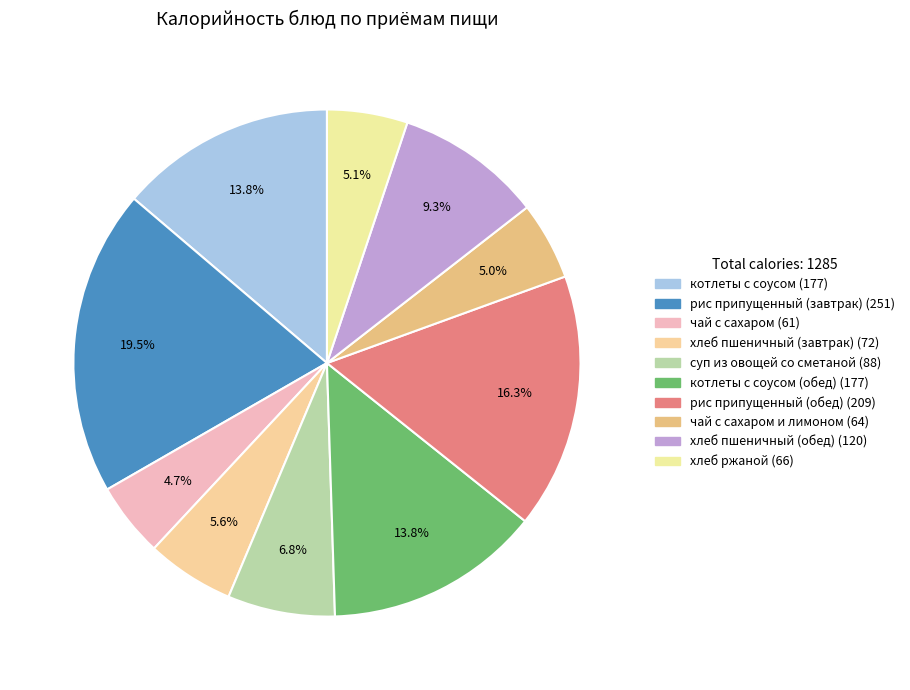

How many segments does this pie chart have?

10